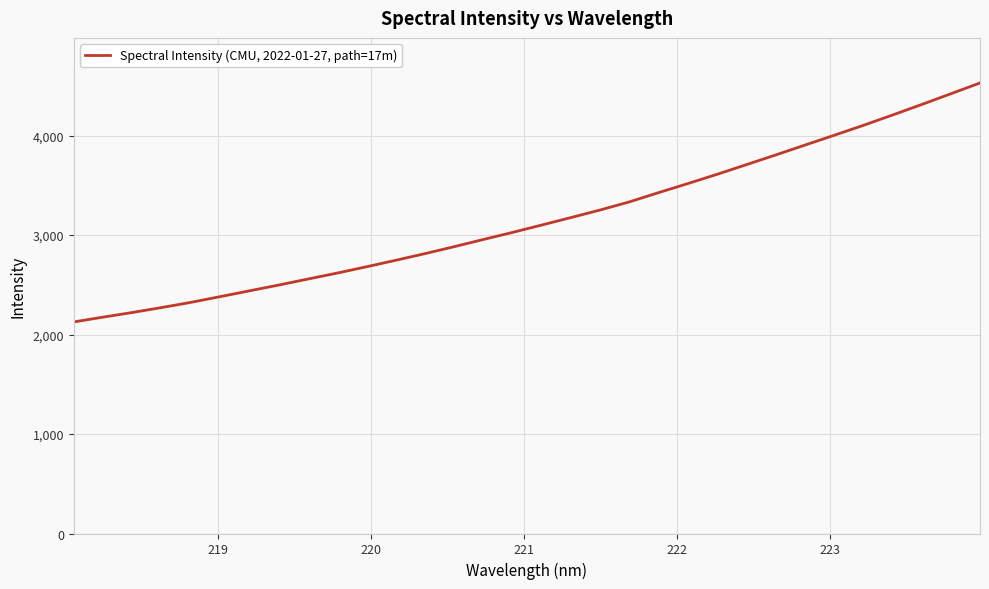

What is the difference between the maximum and minimum values?

2402.0